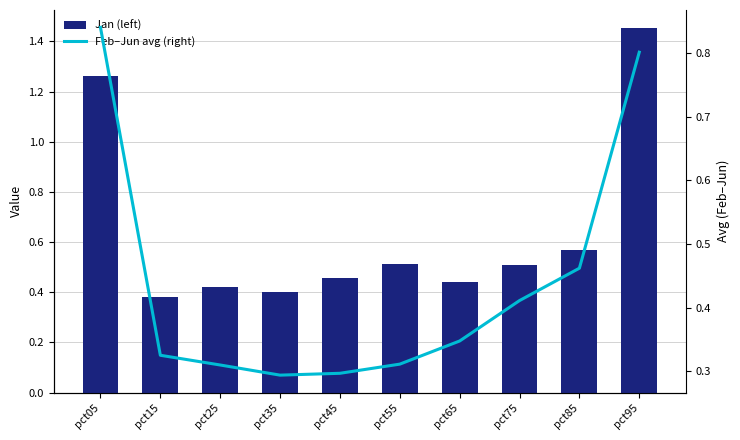

How many Jan (left) values are between 0 and 1?

8